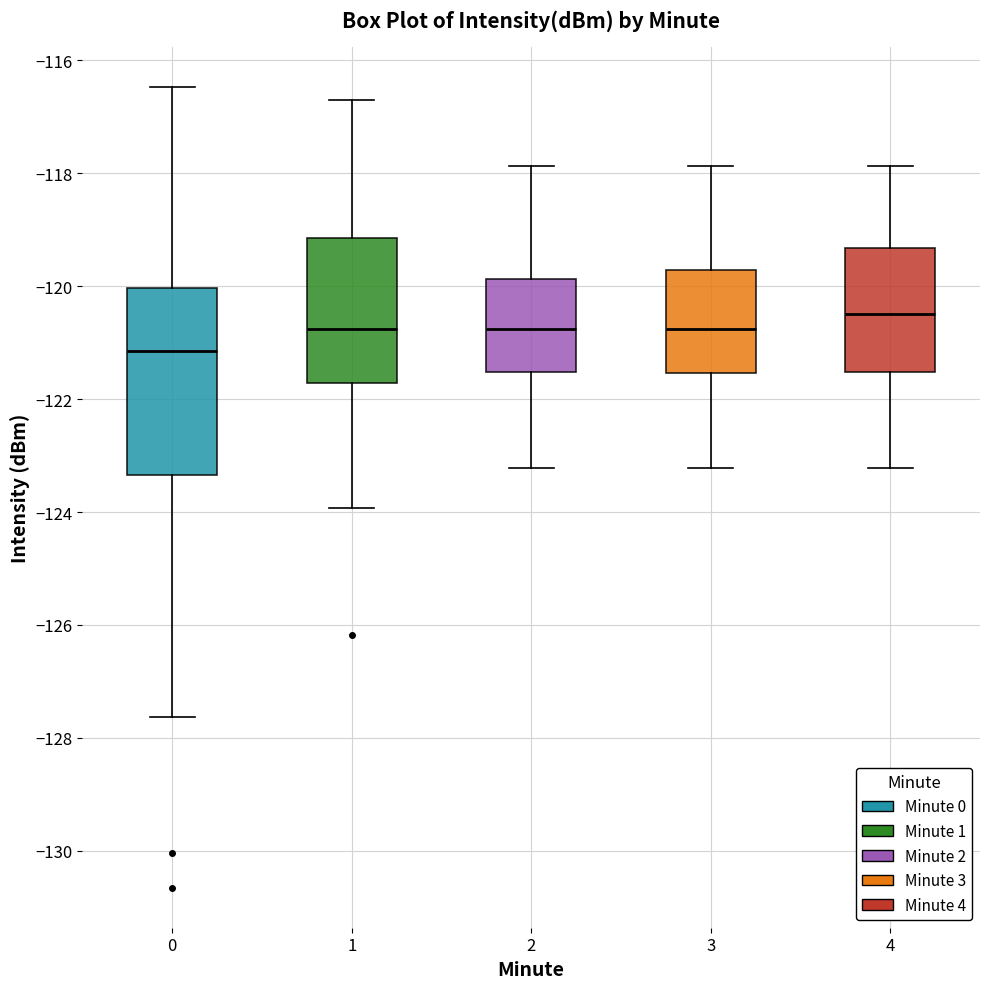

Reading left to right, read every box against the y-axis: the position of its median line, the range the box covers, and the ends of its whiskers. The values are not printed on the chart, so give them approximately, as read against the axis.

0: median -121.2, box -123.4 to -120.0, whiskers -127.6 to -116.4
1: median -120.8, box -121.8 to -119.2, whiskers -124.0 to -116.8
2: median -120.8, box -121.6 to -119.8, whiskers -123.2 to -117.8
3: median -120.8, box -121.6 to -119.8, whiskers -123.2 to -117.8
4: median -120.4, box -121.6 to -119.4, whiskers -123.2 to -117.8